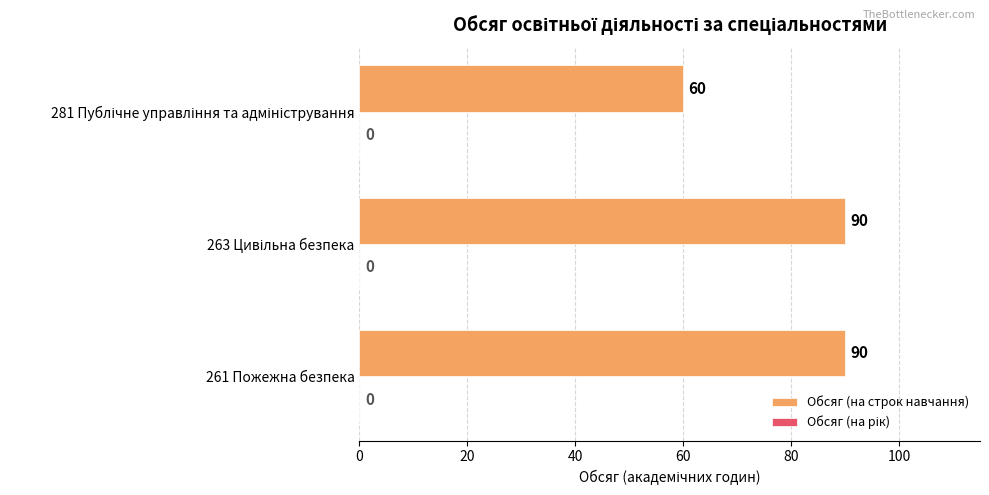

Reading top to bottom, list all the values displayed in this chart.

60	90	90